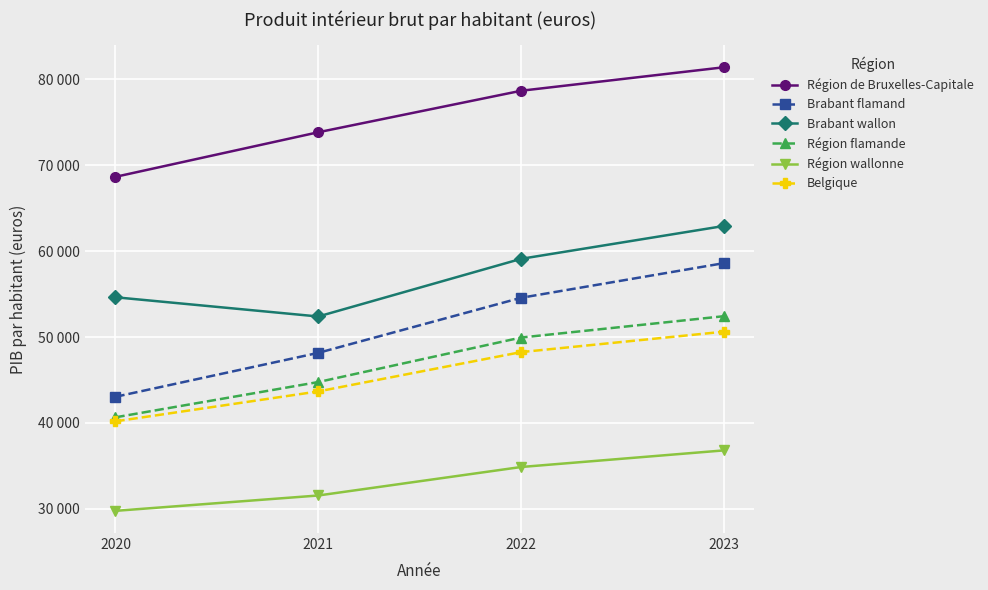

What are all the series names shown in the legend?

Région de Bruxelles-Capitale, Brabant flamand, Brabant wallon, Région flamande, Région wallonne, Belgique